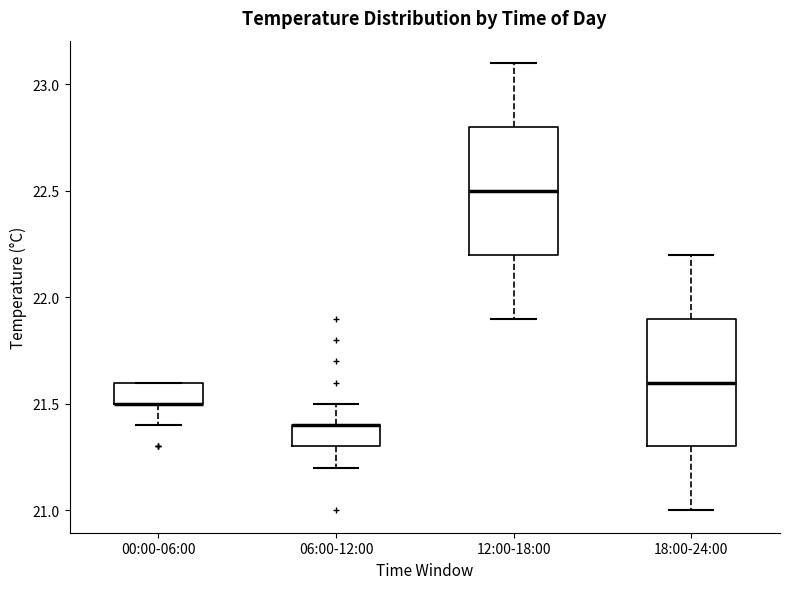

Reading left to right, transcribe this box plot: for each box, give where its median line is, the range the box spans, and where its two whiskers end, as read against the y-axis. The values are not printed on the chart, so give them approximately, as read against the axis.

00:00-06:00: median 21.5 (drawn on the box's lower edge), box 21.5 to 21.6, whiskers 21.4 to 21.6
06:00-12:00: median 21.4 (drawn on the box's upper edge), box 21.3 to 21.4, whiskers 21.2 to 21.5
12:00-18:00: median 22.5, box 22.2 to 22.8, whiskers 21.9 to 23.1
18:00-24:00: median 21.6, box 21.3 to 21.9, whiskers 21.0 to 22.2